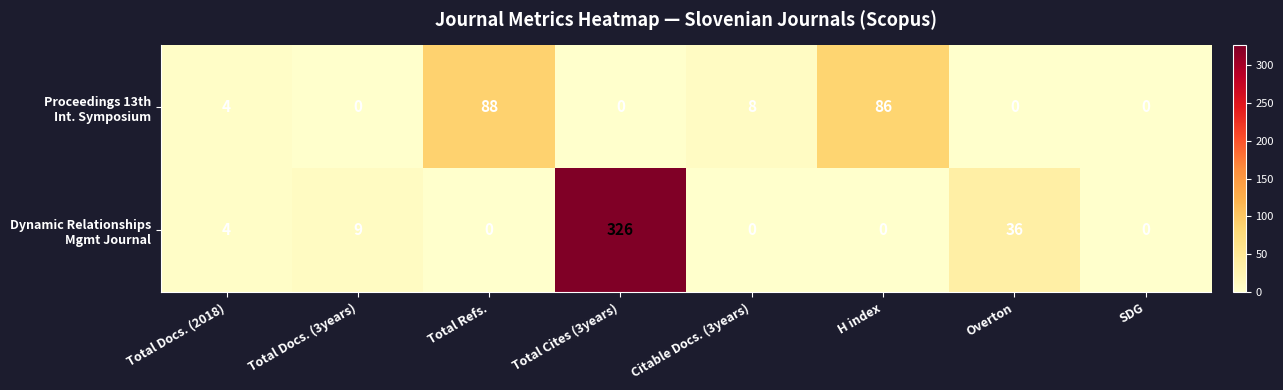

At which category is the sum across all series the highest?

Total Cites (3years)